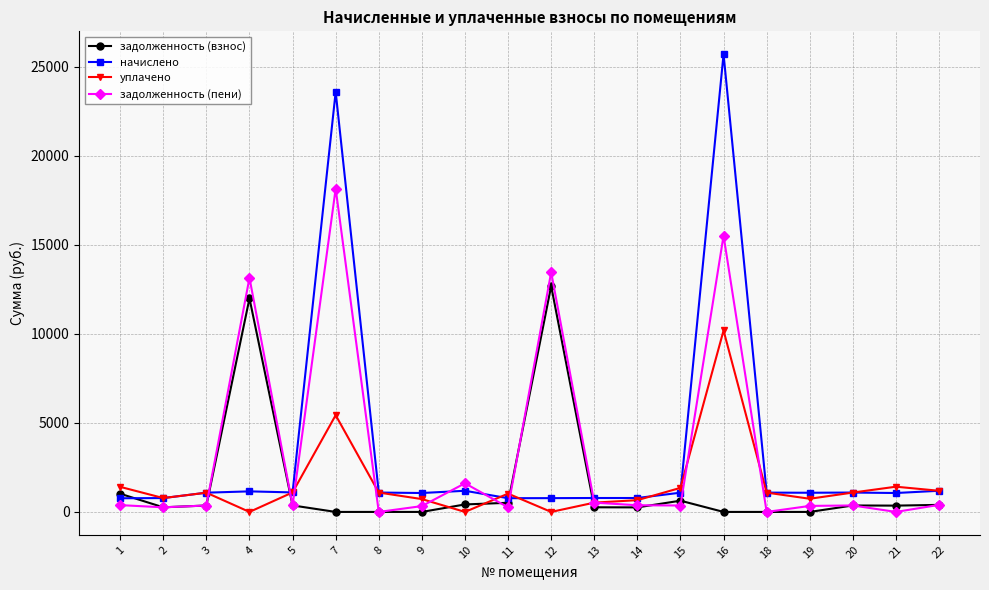

What is the difference between the maximum and minimum values in the начислено series?

24926.7